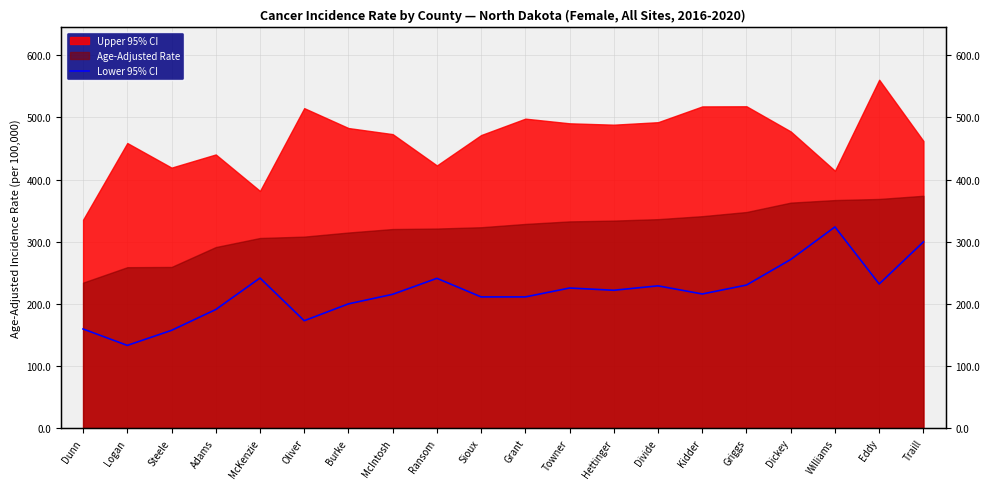

The chart shows a value of 157.3 at Steele. True or false?

True